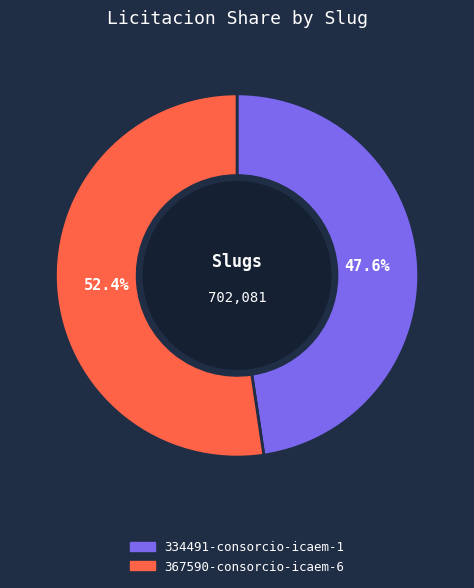

What is the largest slice in the pie chart?

367590-consorcio-icaem-6